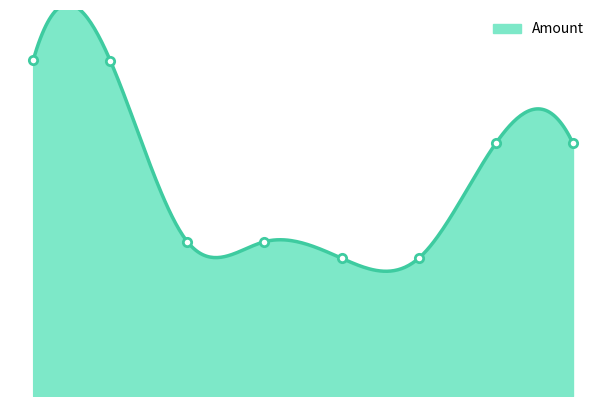

What is the label of the 8th point from the right?

2021-06-25